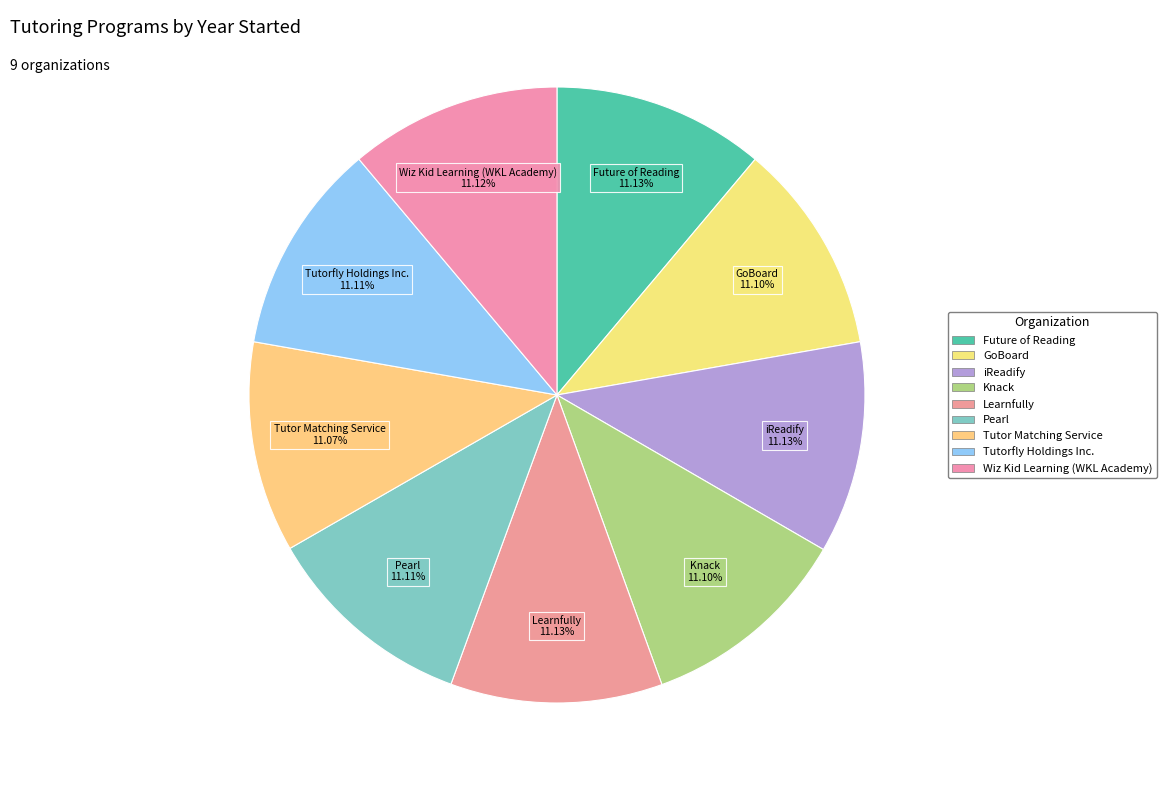

Count the number of slices in the pie.

9